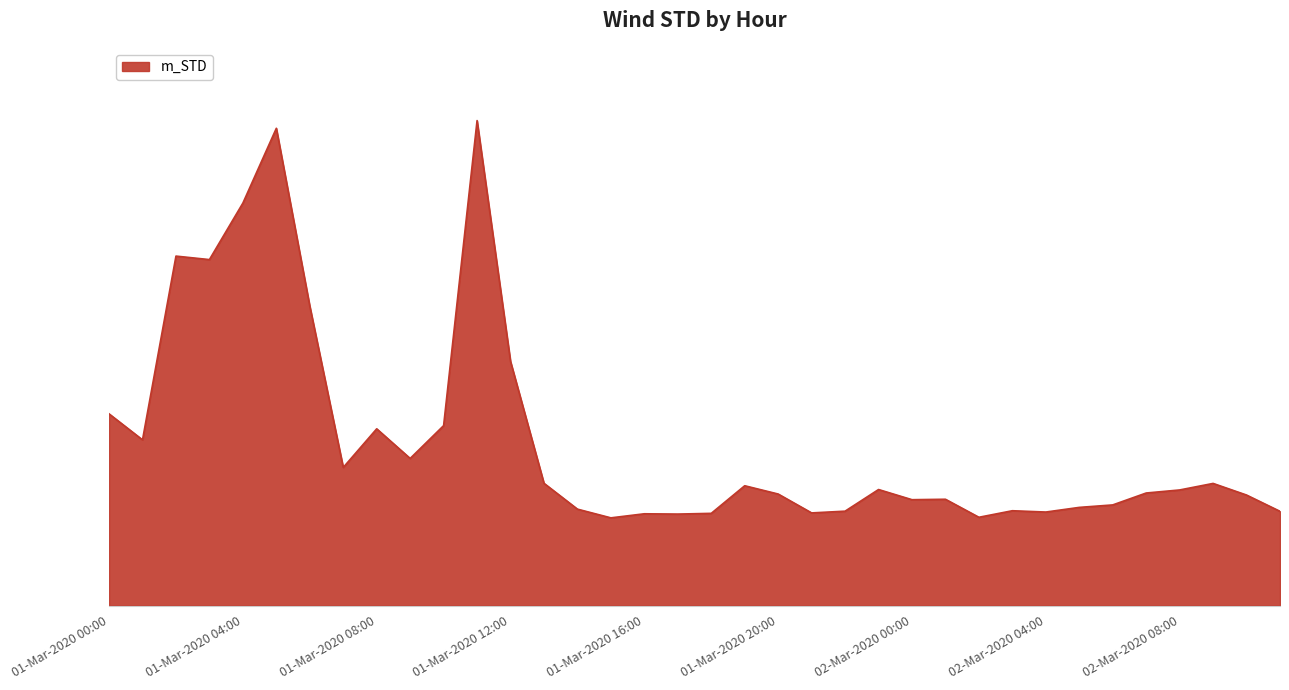

What is the average value?

11.4